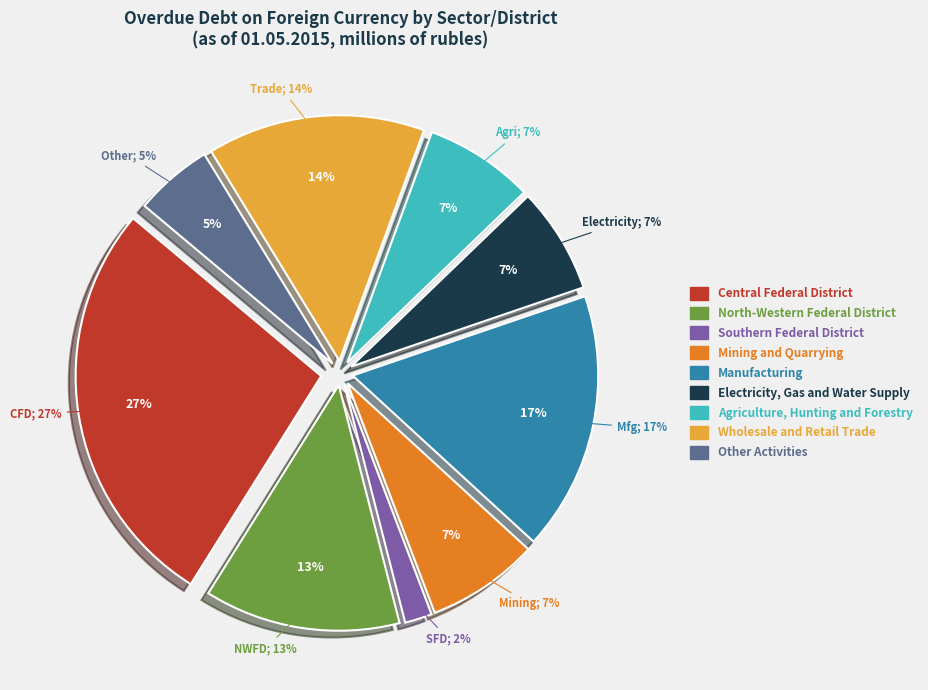

To the nearest percent, what is the average slice percentage?

11%